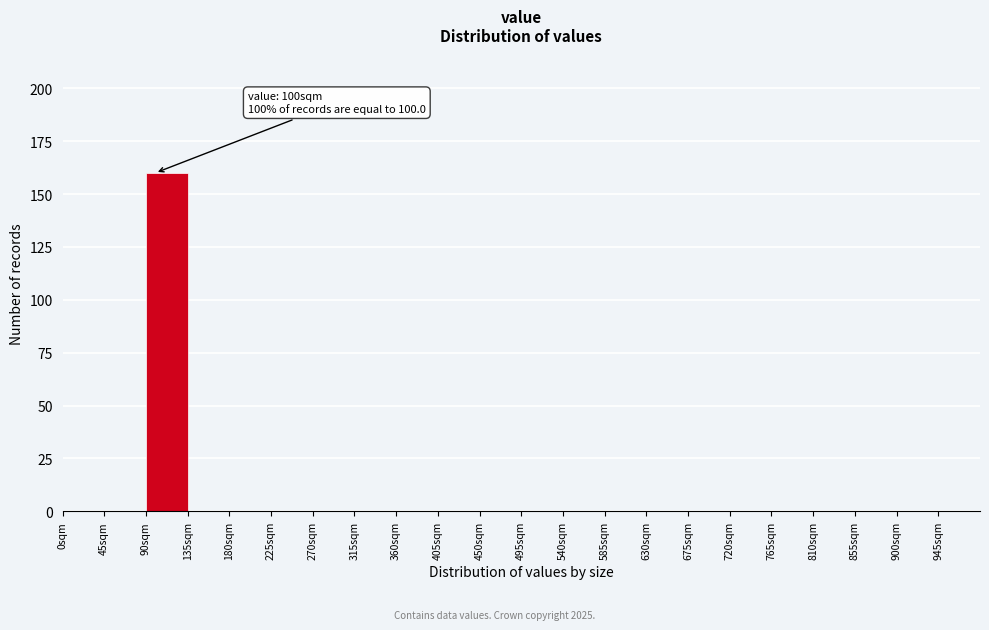

Over which range of the x-axis is the bar tallest?

90 to 135